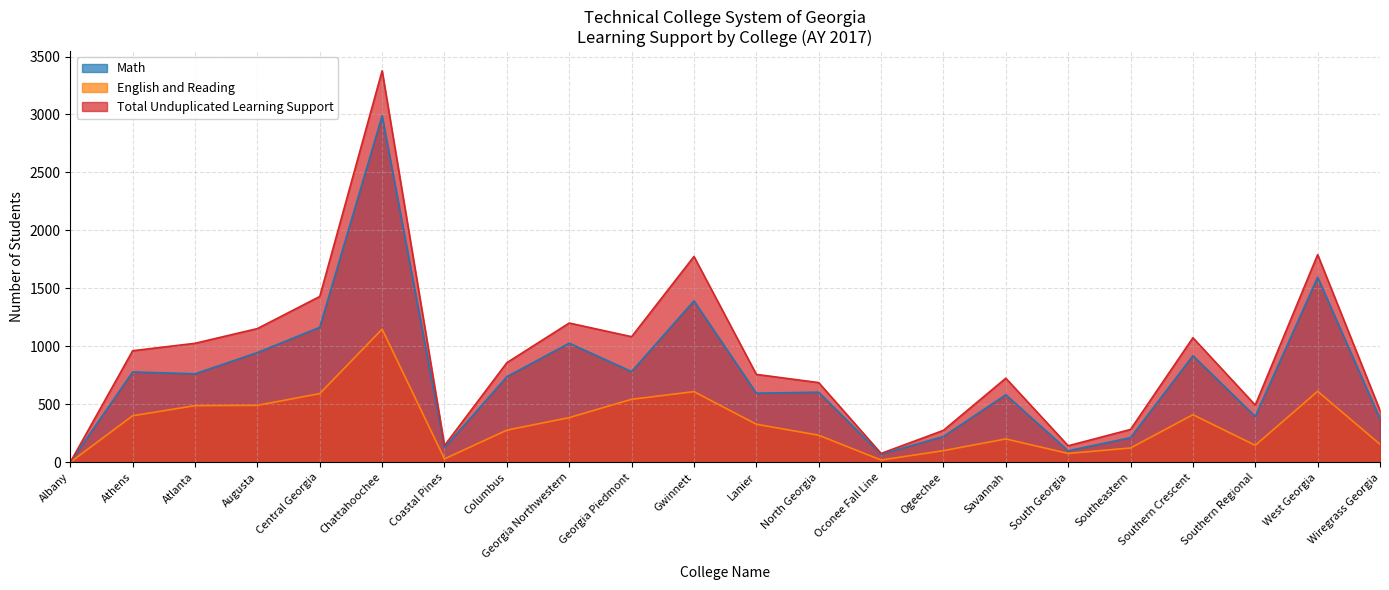

Does the chart display data point markers on the line(s)?

No